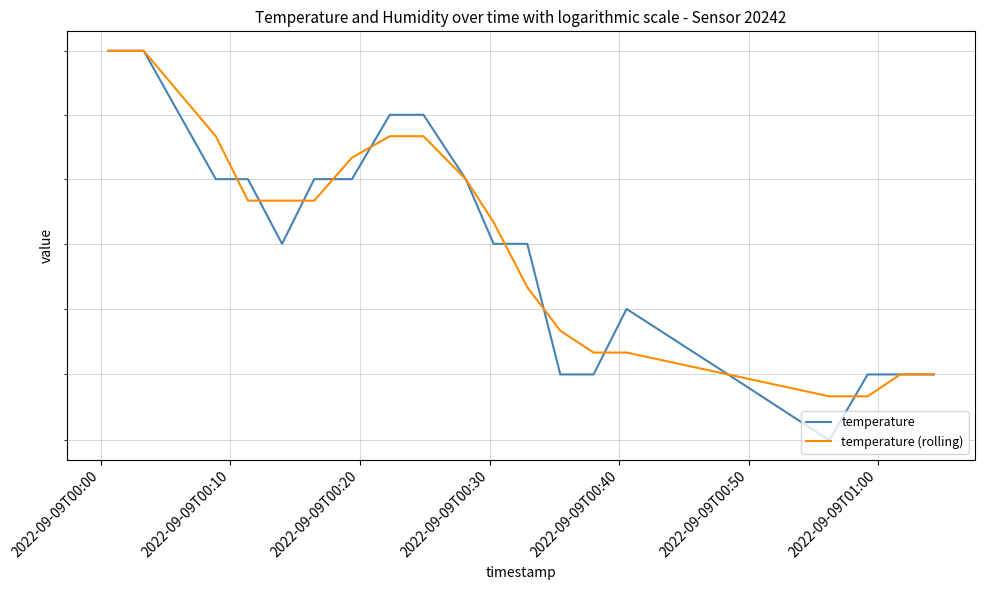

The value of temperature (rolling) at 9 is 25.2. True or false?

False